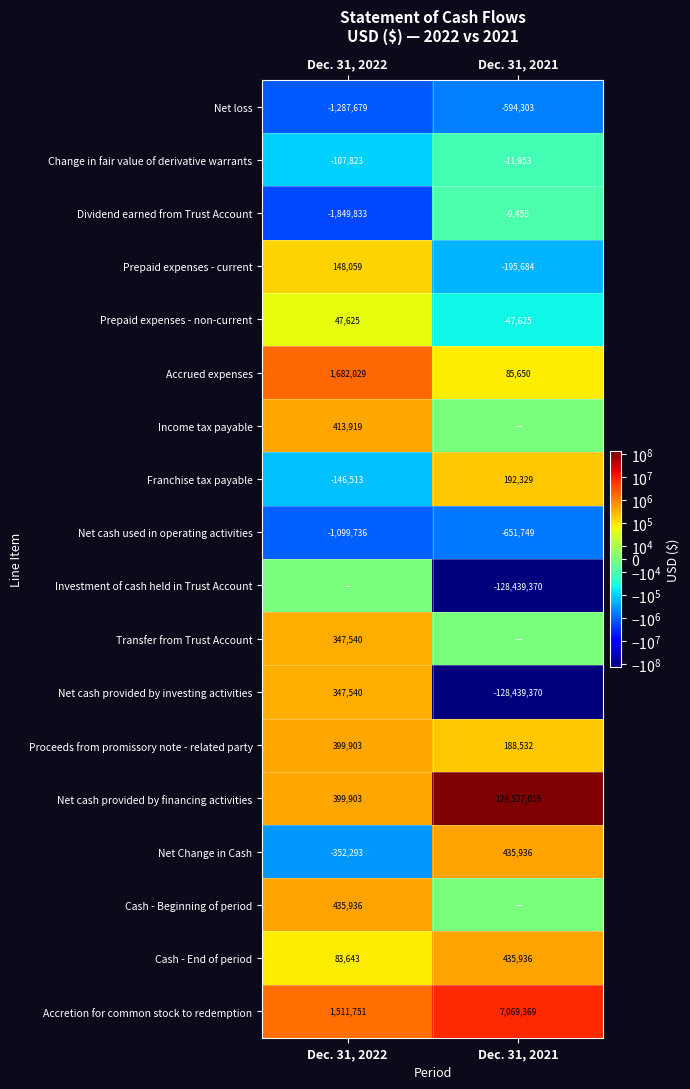

What value does the Dividend earned from Trust Account series have at Dec. 31, 2022?

-1849833